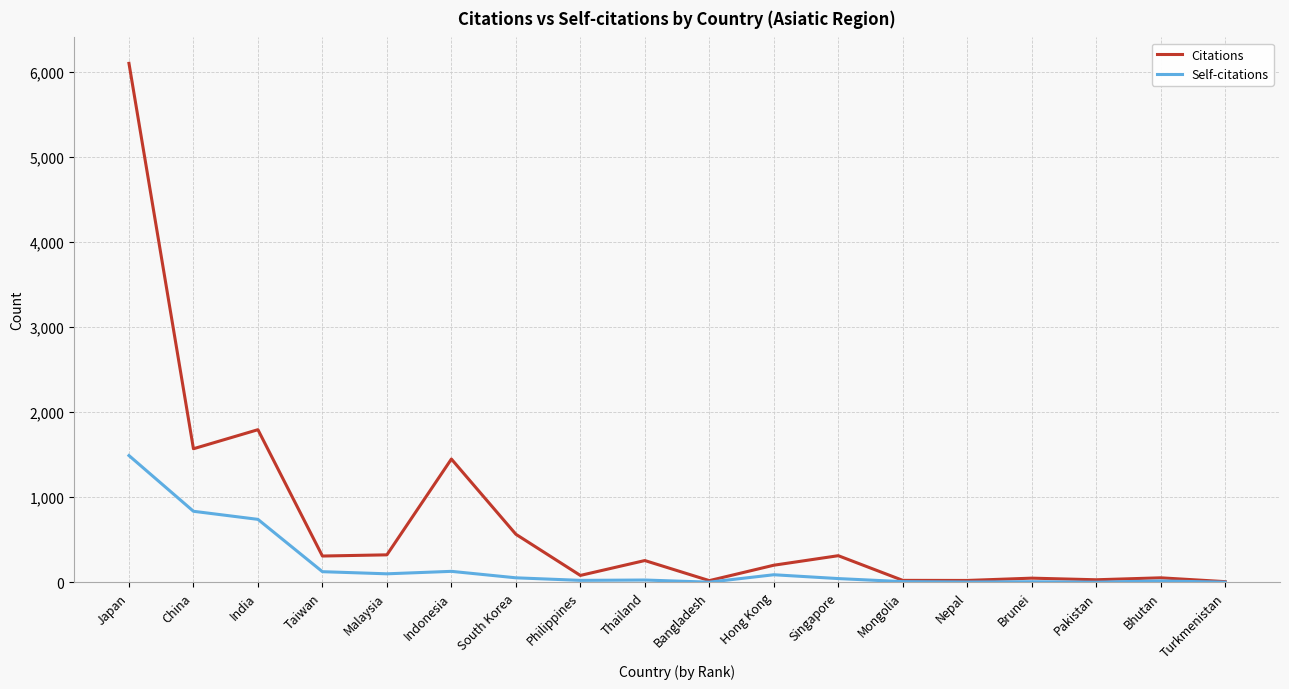

What position from the left is Malaysia?

5